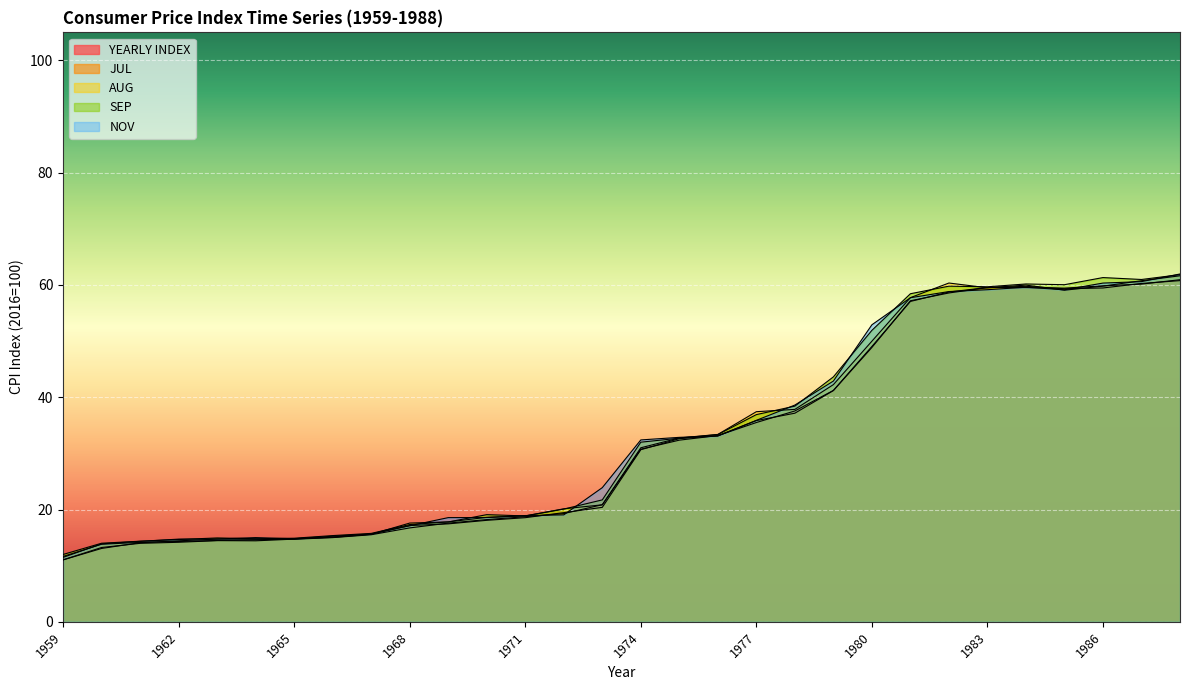

Rank the series at 1983 from highest to lowest value.

SEP, YEARLY INDEX, JUL, AUG, NOV